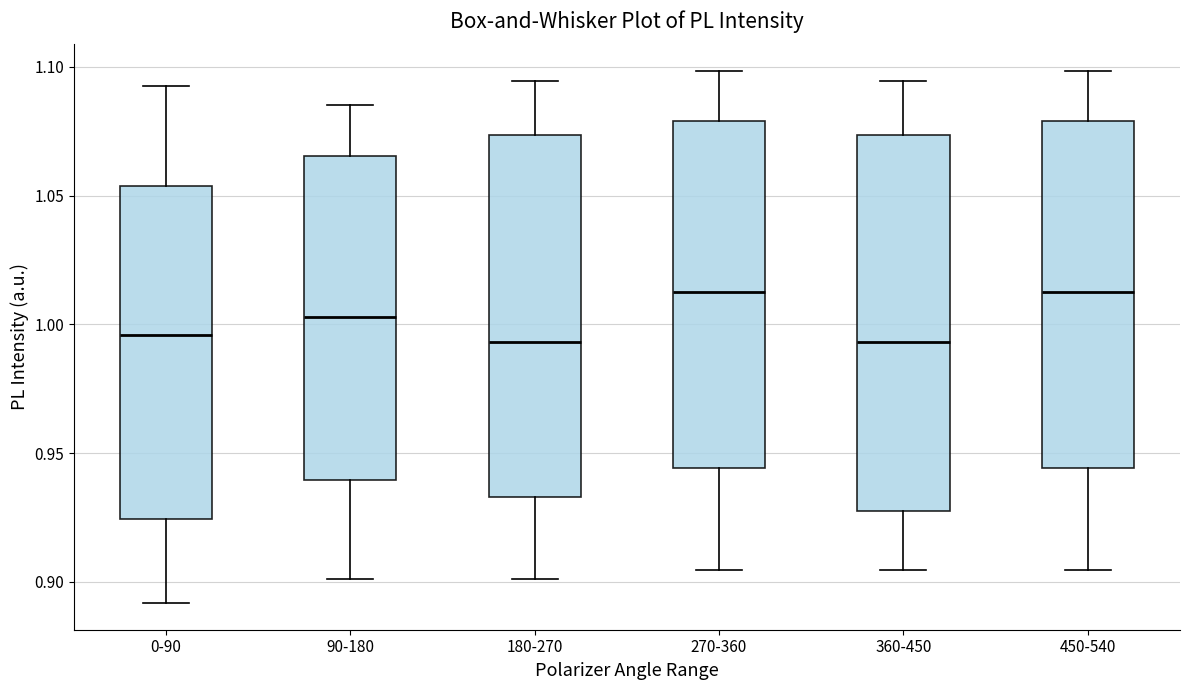

Where does the median line of the box for 270-360 sit on the y-axis? The values are not printed on the chart, so give them approximately, as read against the axis.

1.010